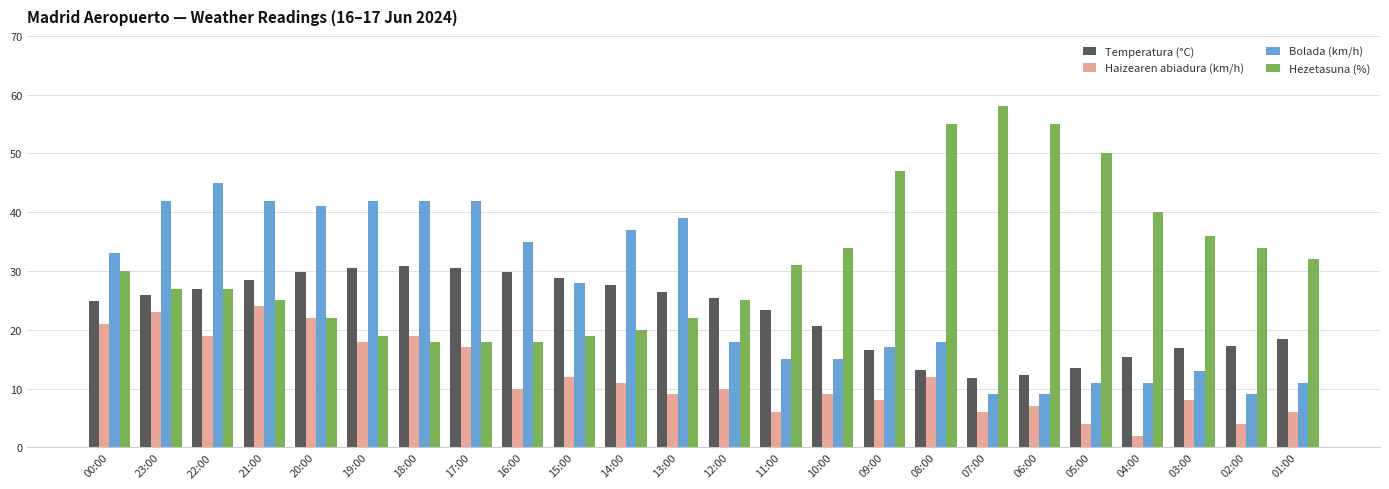

At which label does Bolada (km/h) first exceed 28?

00:00